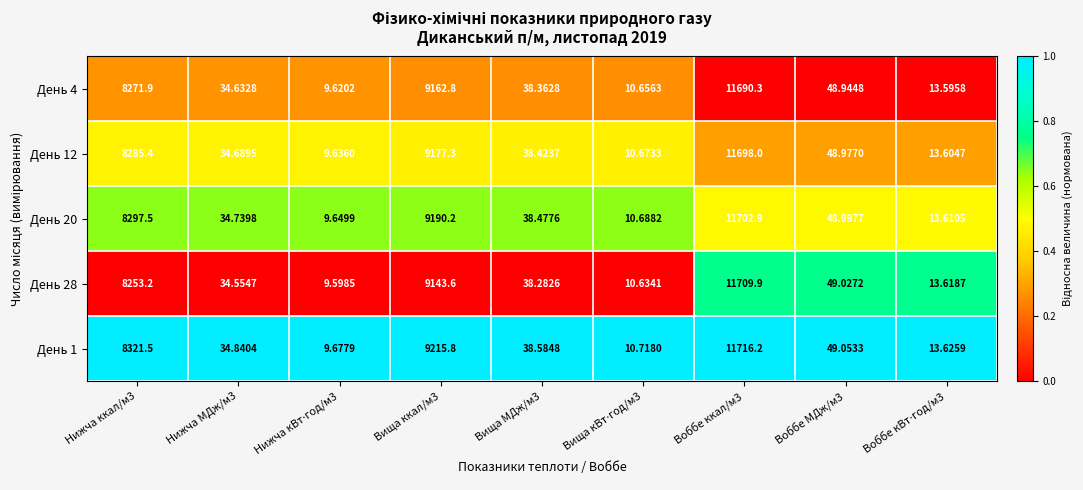

Is the value of День 28 at Нижча МДж/м3 greater than the value of День 4 at Воббе МДж/м3?

No